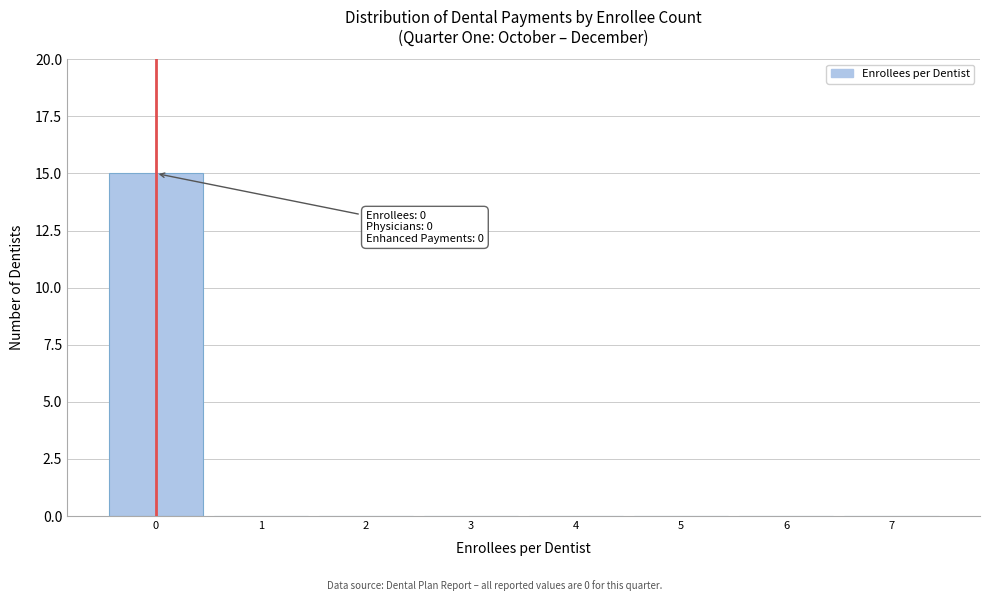

Which range on the x-axis has the tallest bar?

-0.5 to 0.5